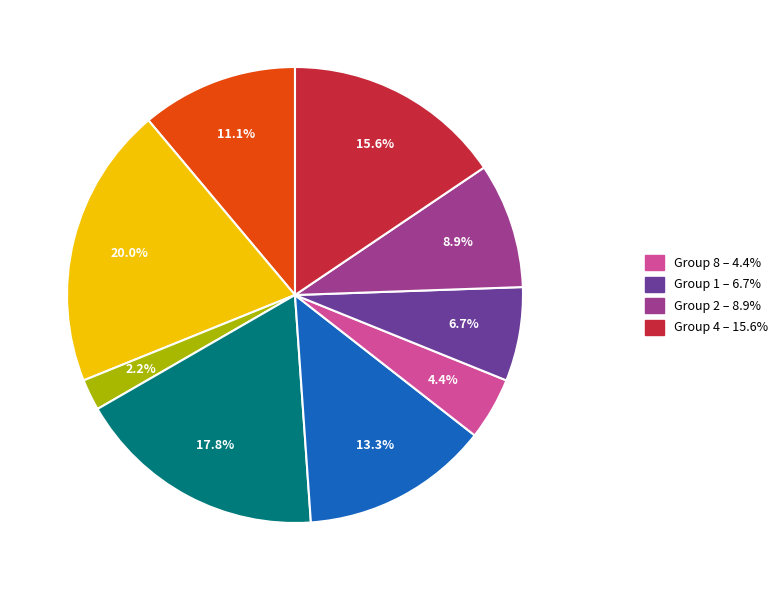

Is there a majority slice in this chart?

No